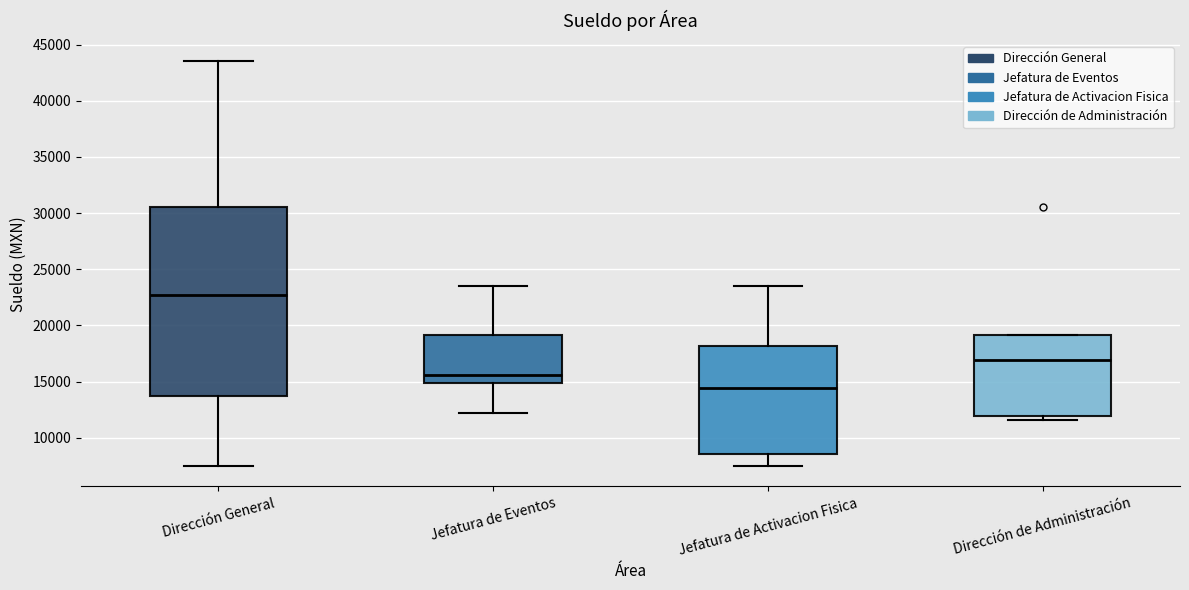

Where is the lower edge of the box for Jefatura de Eventos on the y-axis? The values are not printed on the chart, so give them approximately, as read against the axis.

15000